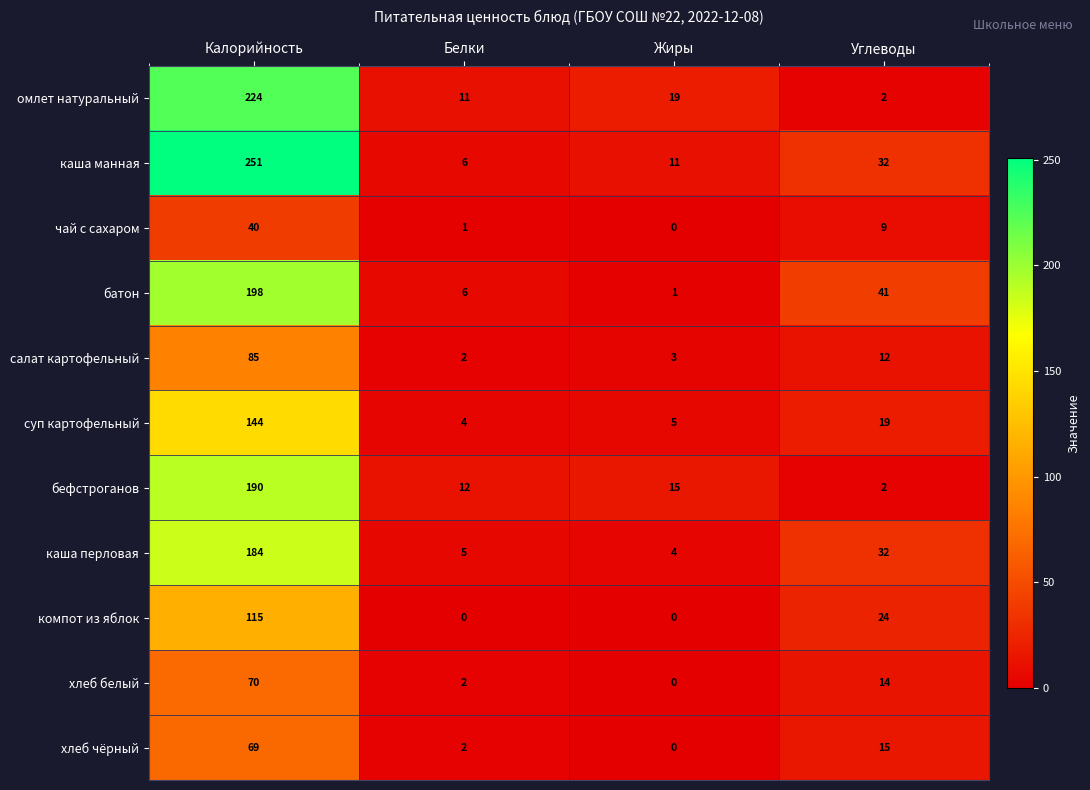

What is the average value of the батон series?

62